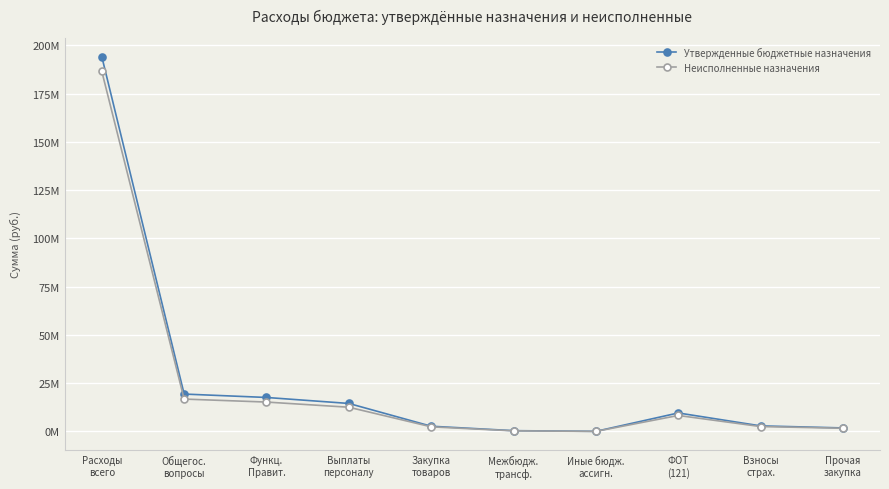

Read the Неисполненные назначения value at Взносы
страх..

2514739.8